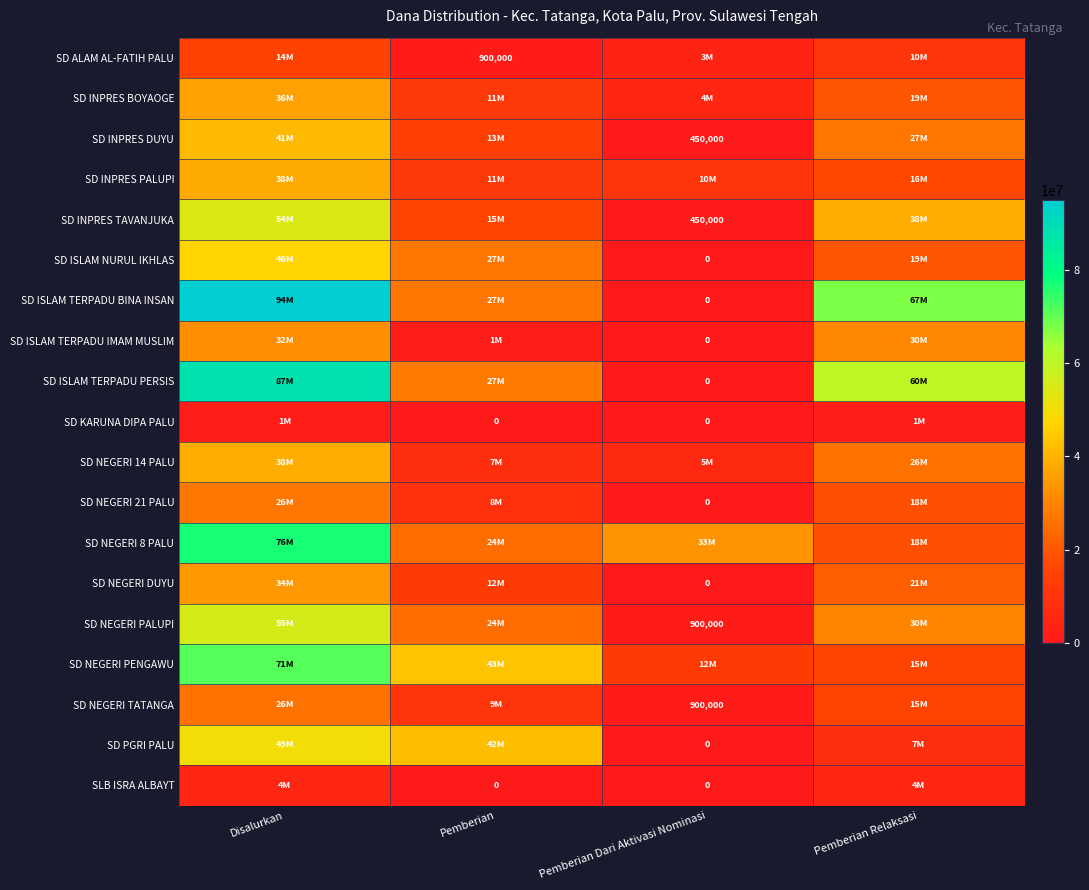

Count the number of data series in this chart.

19